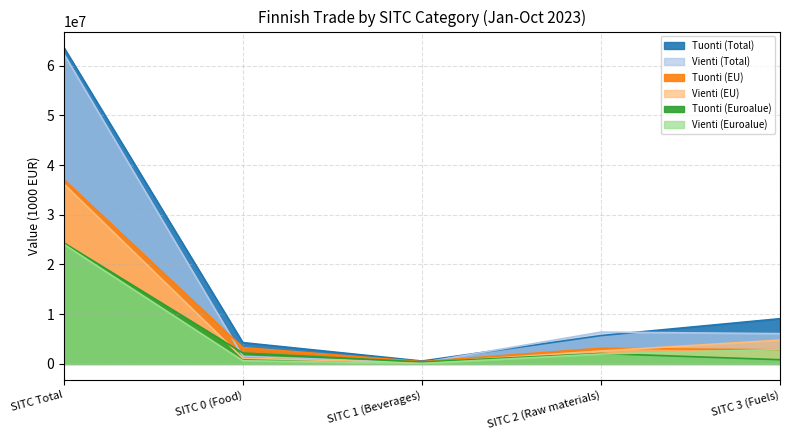

Where does the Vienti (Euroalue) series first go above 1982046?

SITC Total